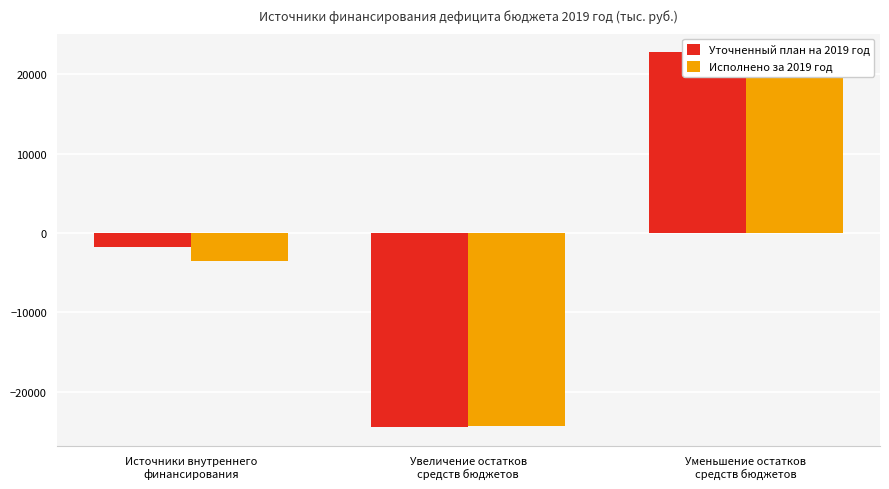

Does the chart contain any negative values?

Yes